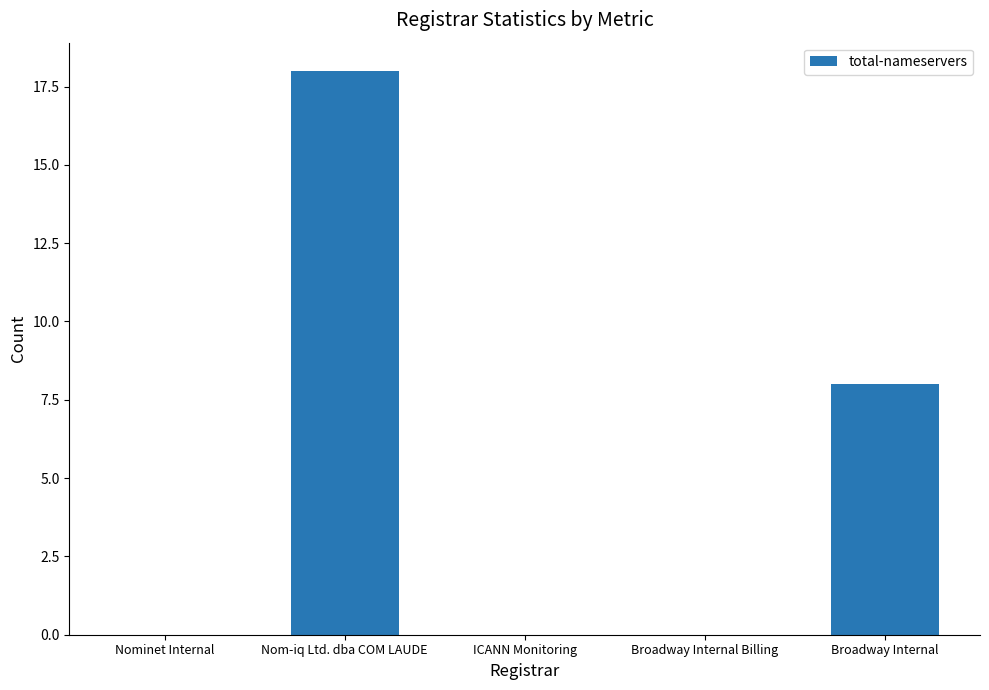

At which label is the value closest to 9?

Broadway Internal